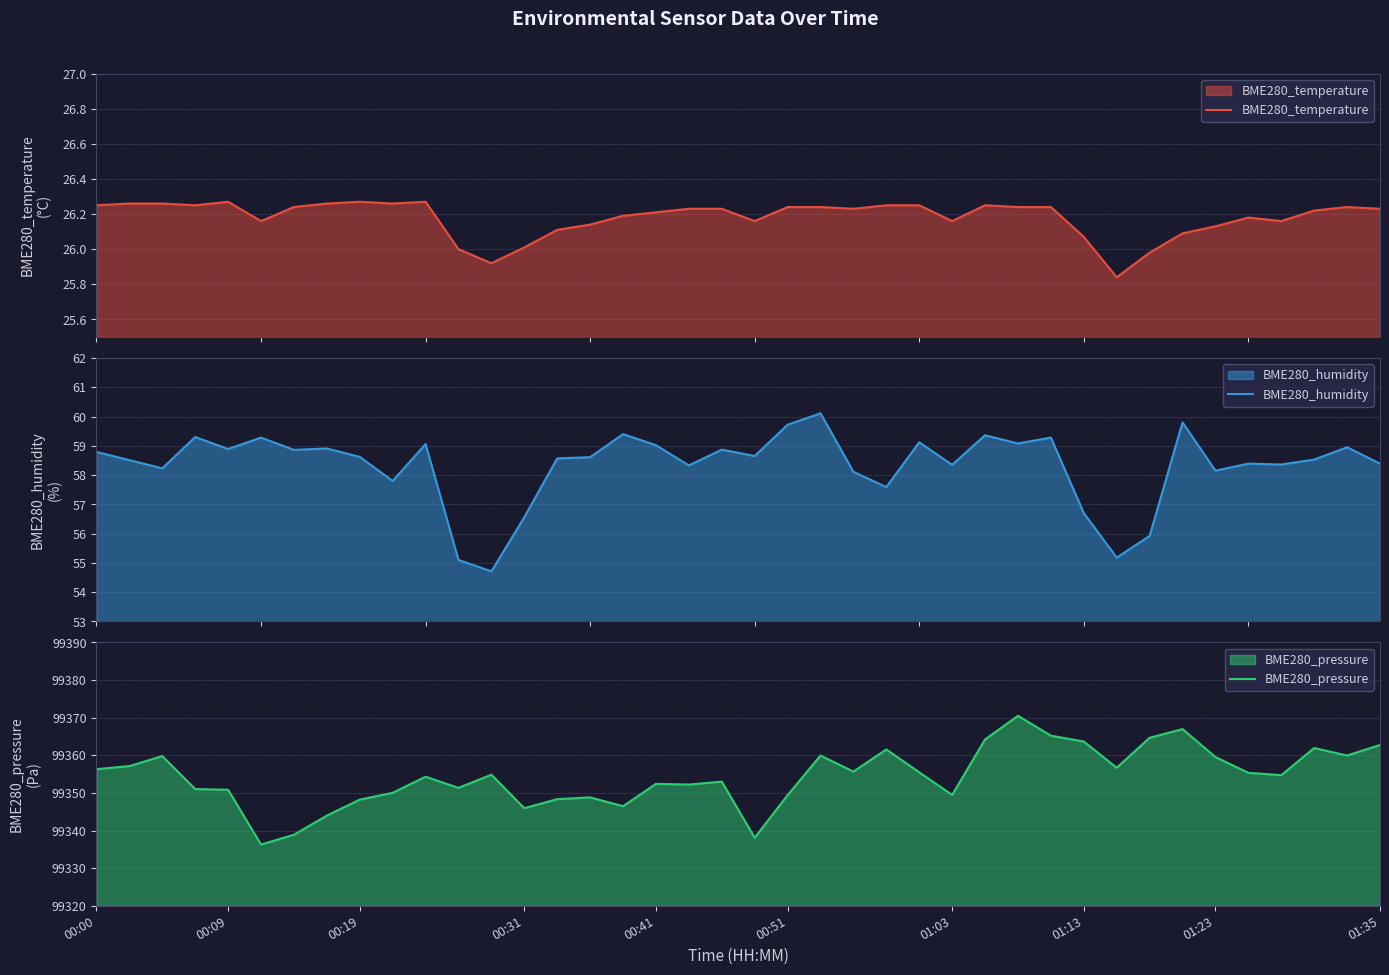

Which label corresponds to the smallest value in the chart?

31